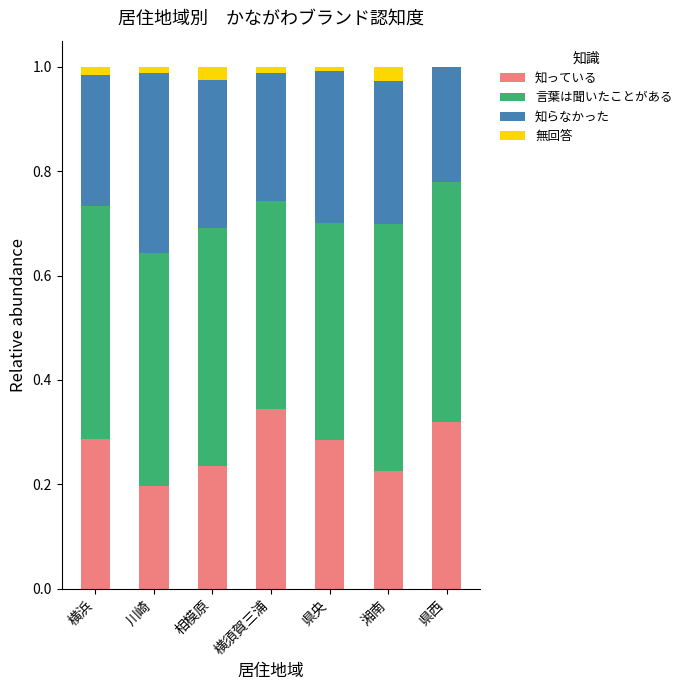

How many series are shown in this chart?

4